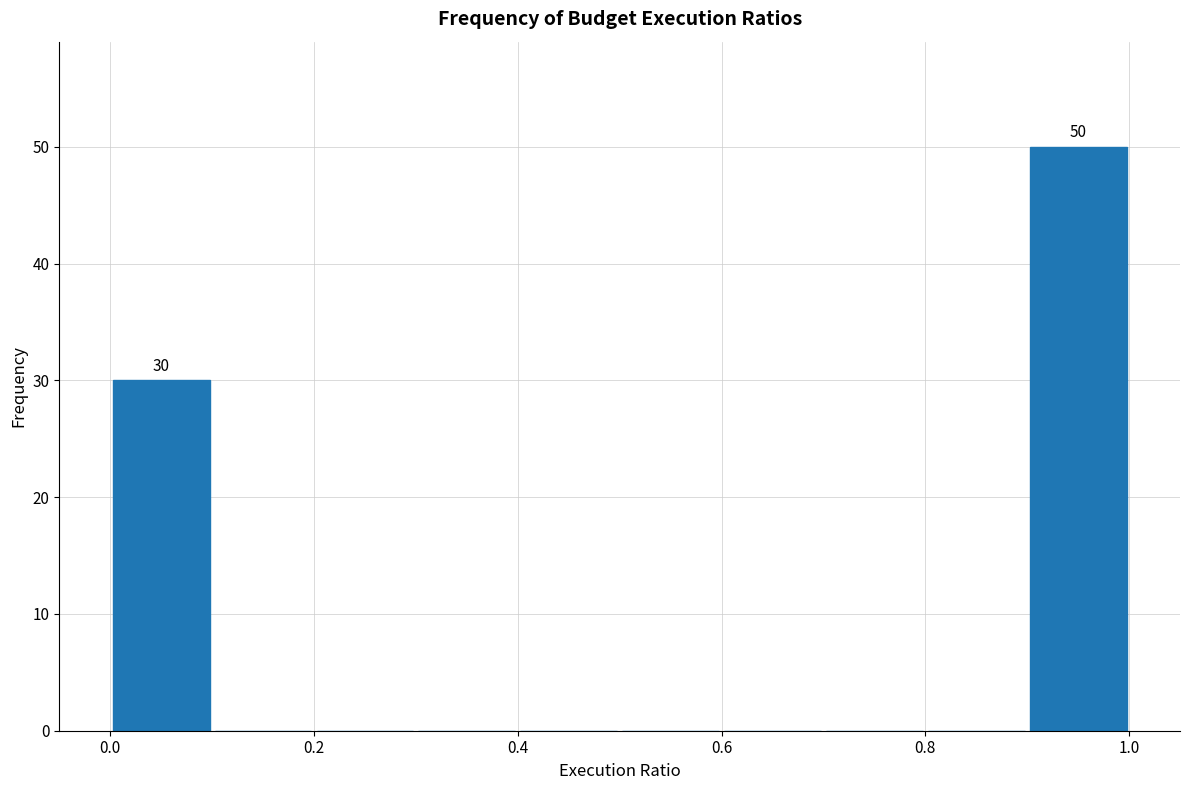

Which range on the x-axis has the tallest bar?

0.9 to 1.0